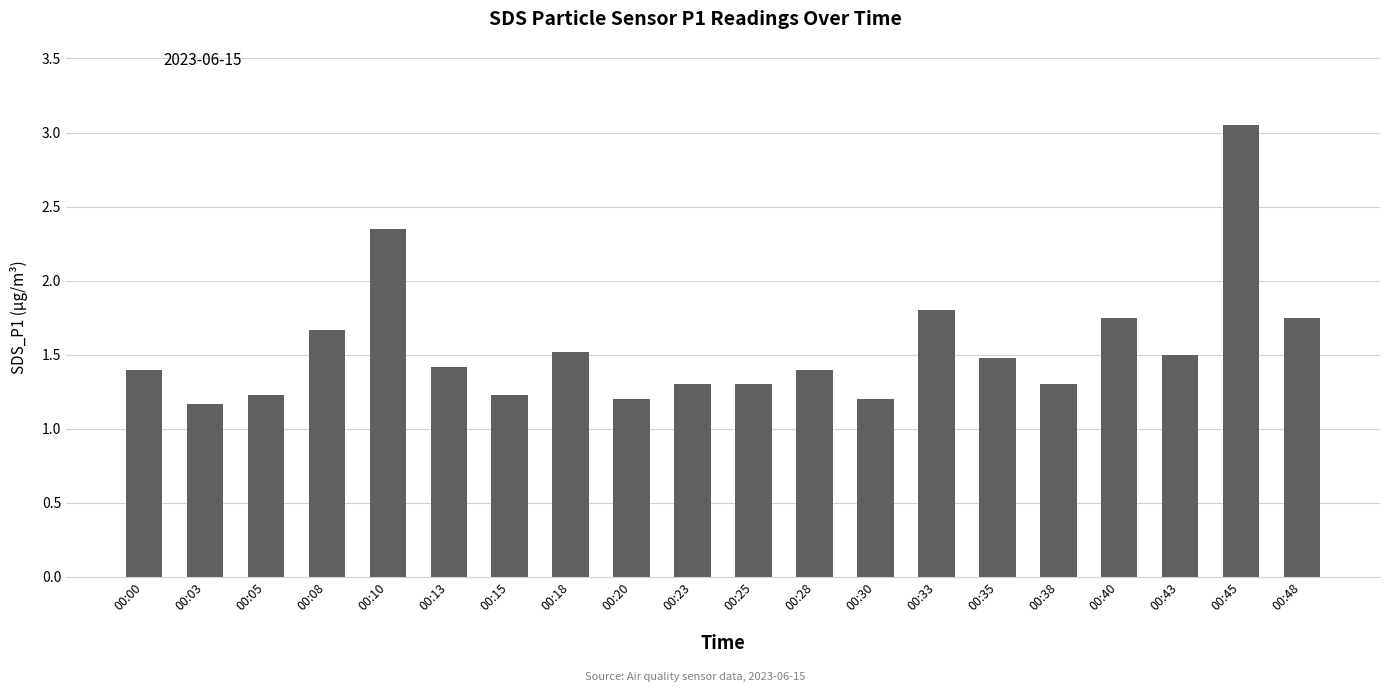

What is the sum of all values?

31.0